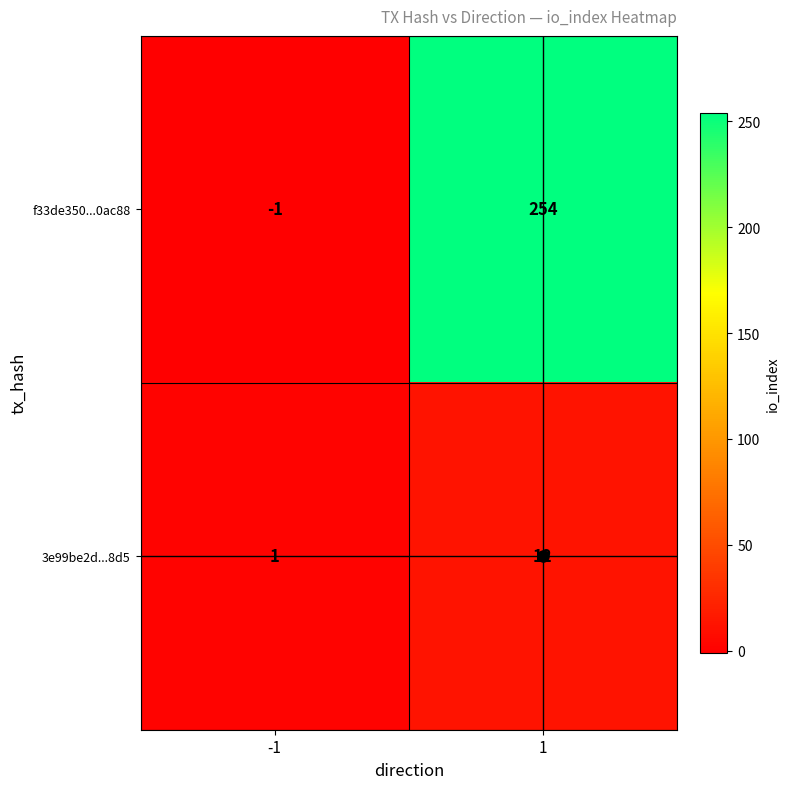

What is the approximate value of 3e99be2d...8d5 at 1?

12